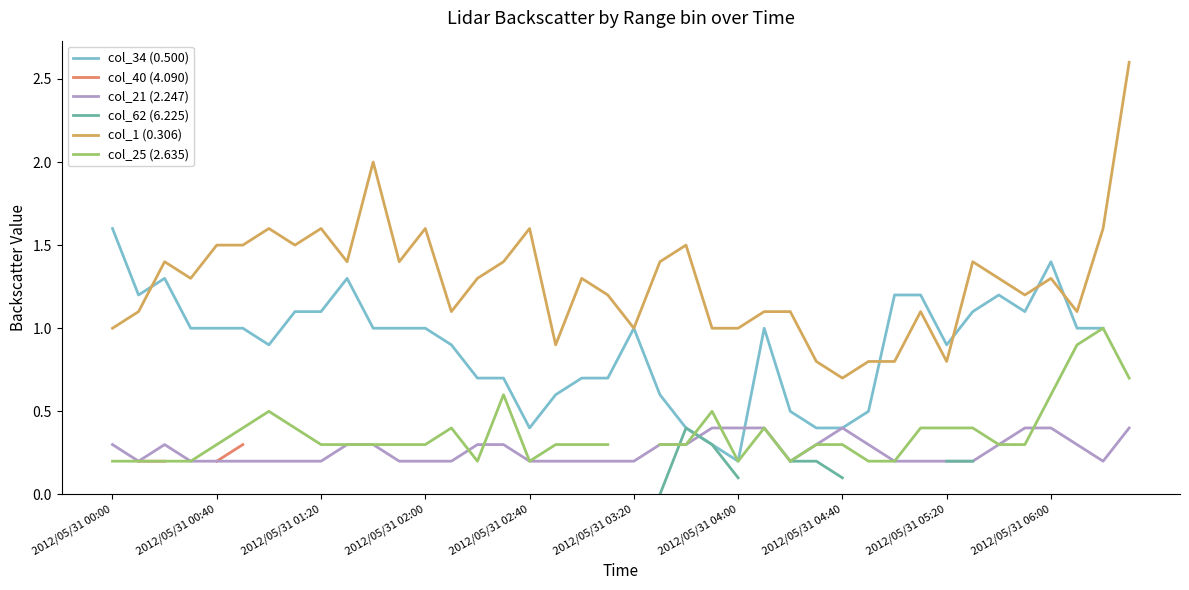

True or false: col_21 (2.247) and col_1 (0.306) cross at least once.

False